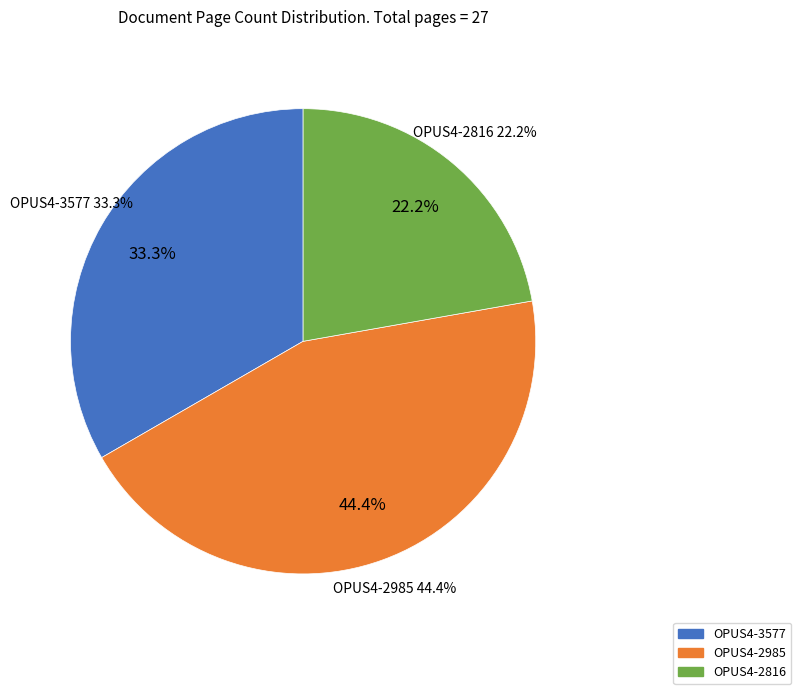

What is the largest slice in the pie chart?

OPUS4-2985